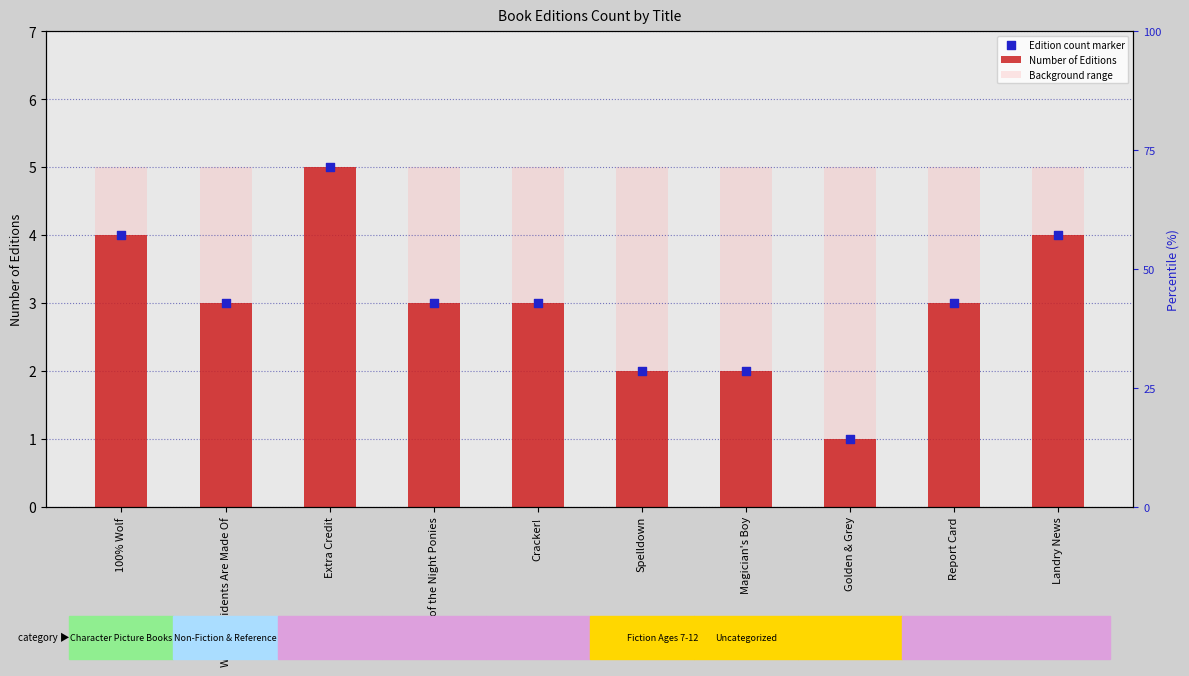

Which series contains the highest Y value?

Number of Editions